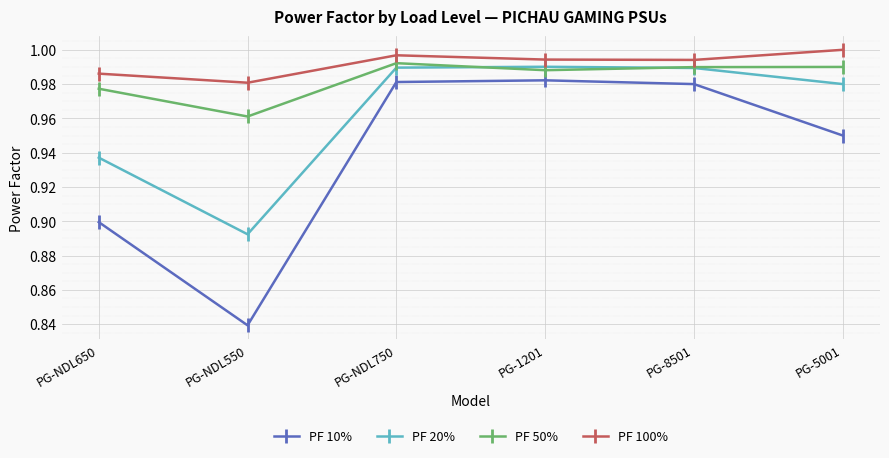

Is the value of PF 50% at PG-8501 greater than the value of PF 20% at PG-5001?

Yes